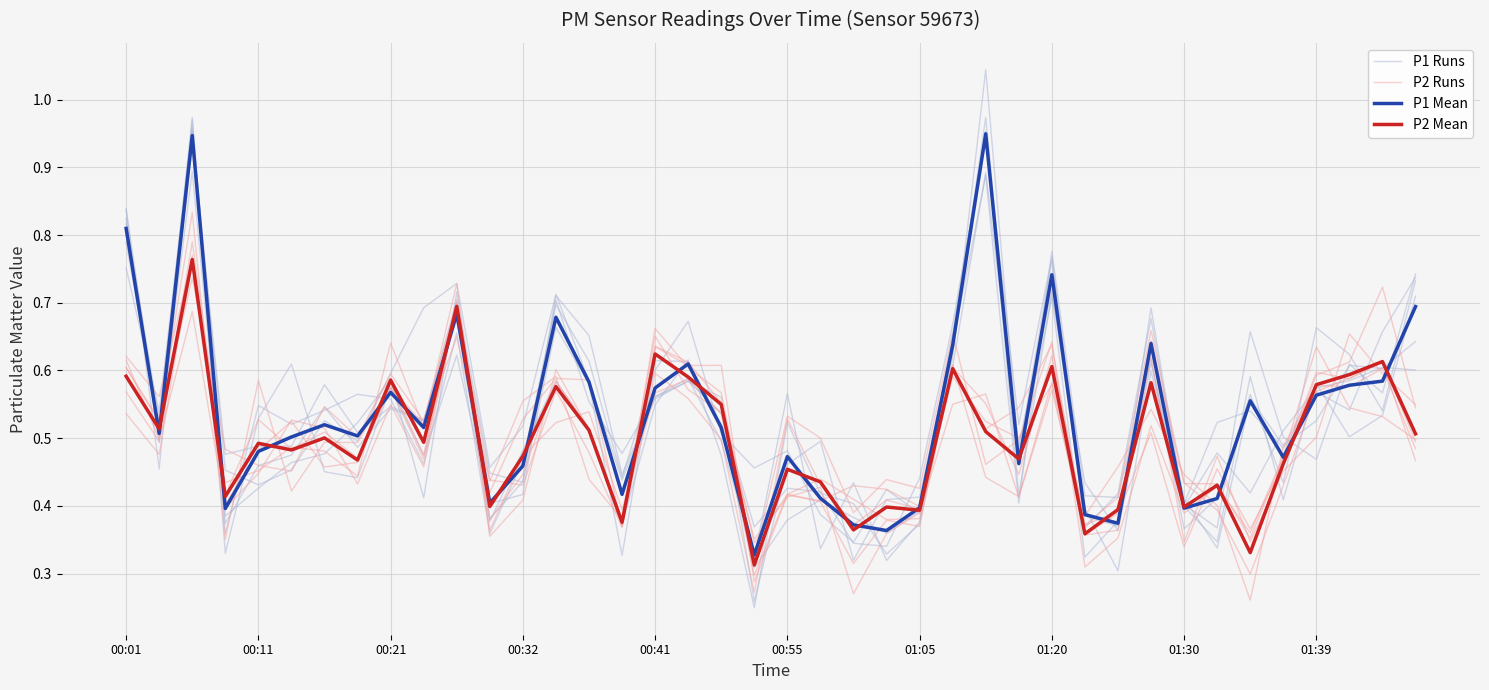

Is it true that P1 Runs equals 0.1 at 00:11?

False